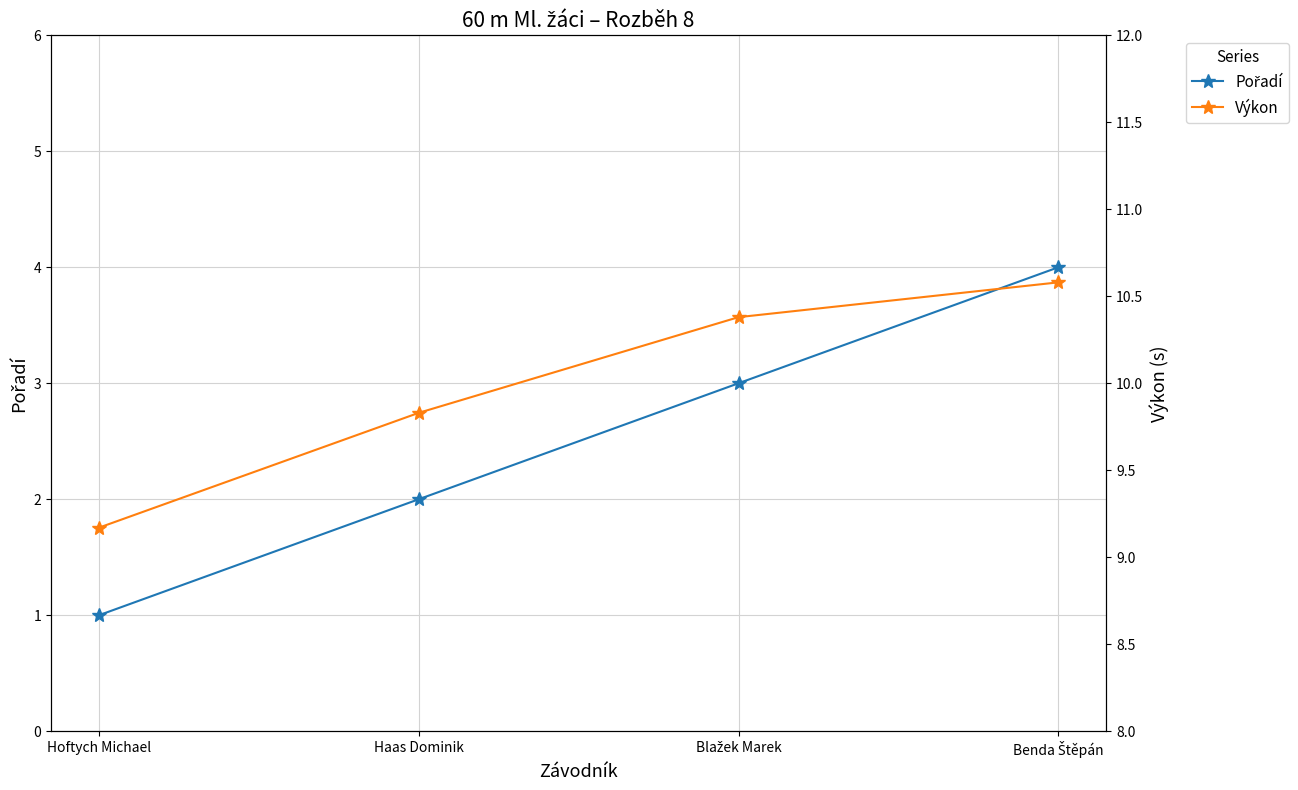

True or false: Výkon and Pořadí cross at least once.

False